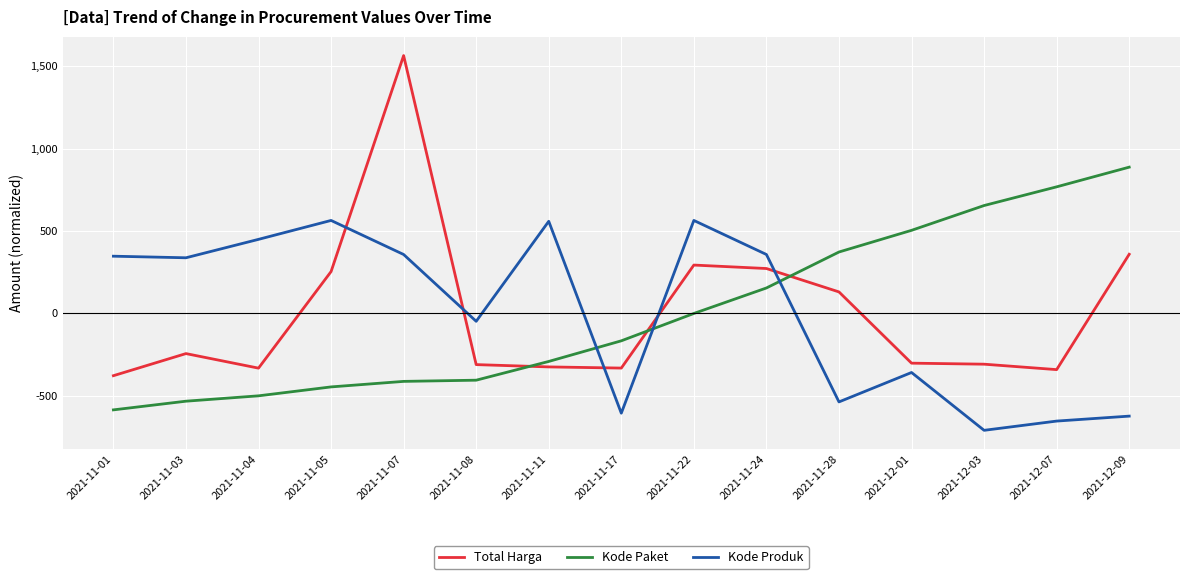

At how many categories does at least one series exceed 1181?

1